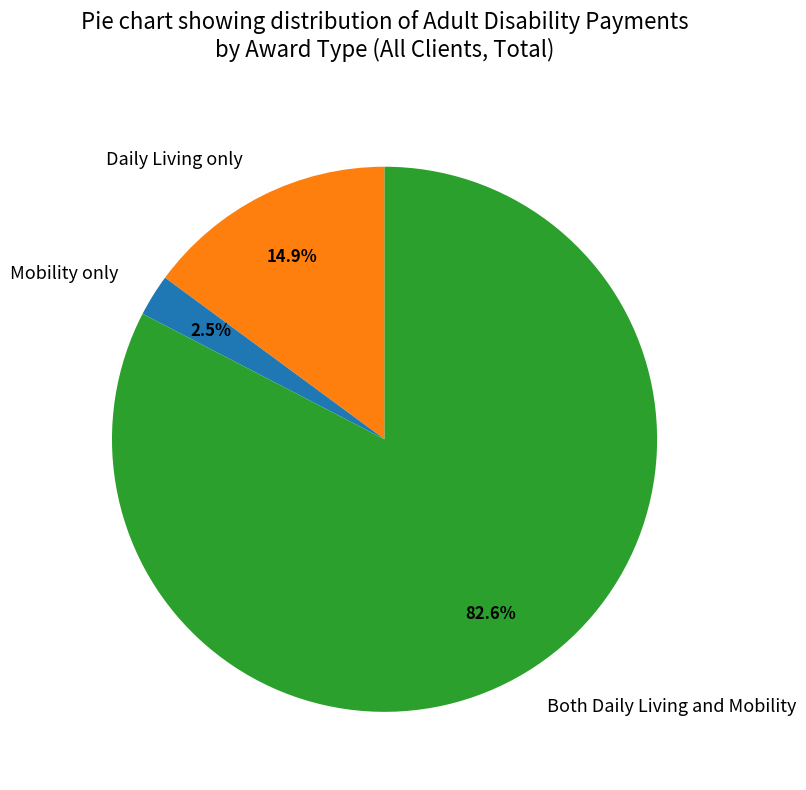

To the nearest percent, what is the average slice percentage?

33%